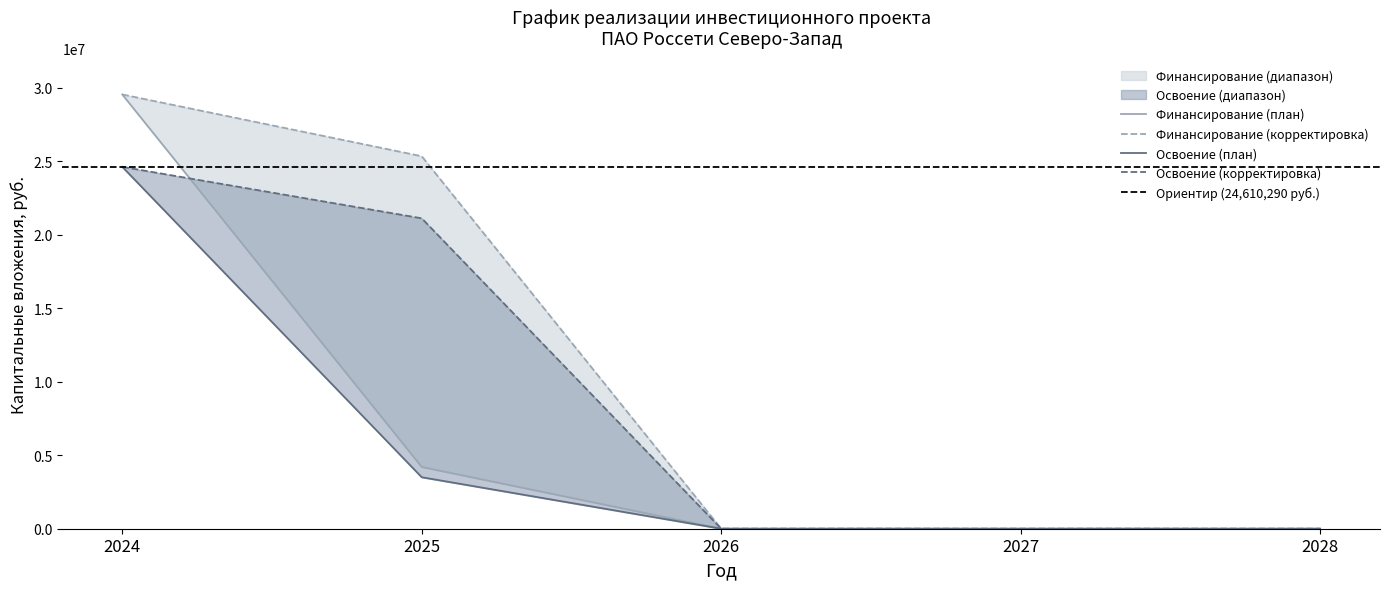

Is it true that Освоение (план) equals 3500000 at 2025?

True